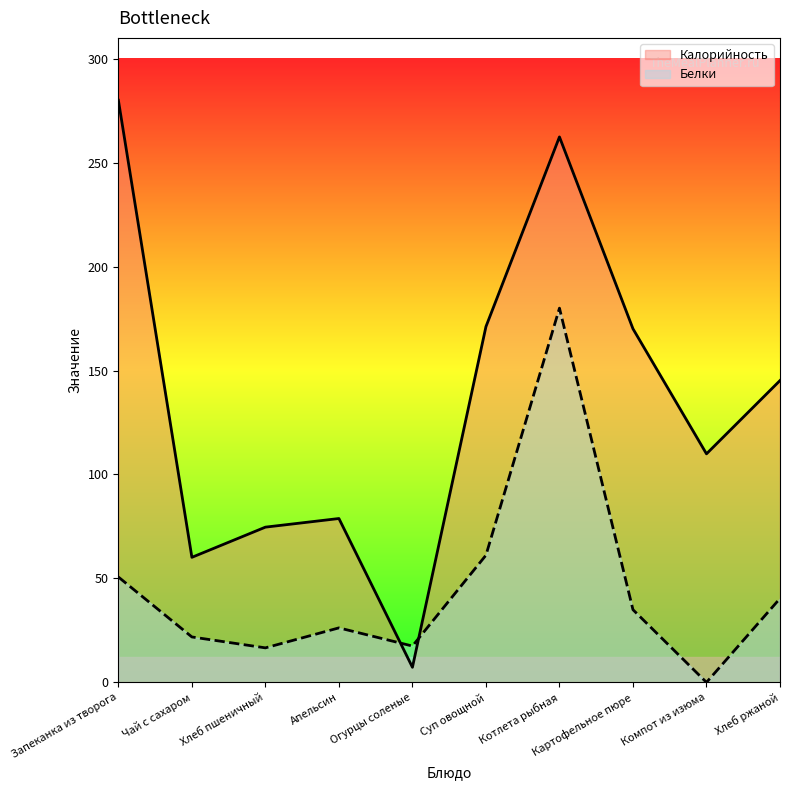

Between Компот из изюма and Картофельное пюре, which is larger?

Картофельное пюре